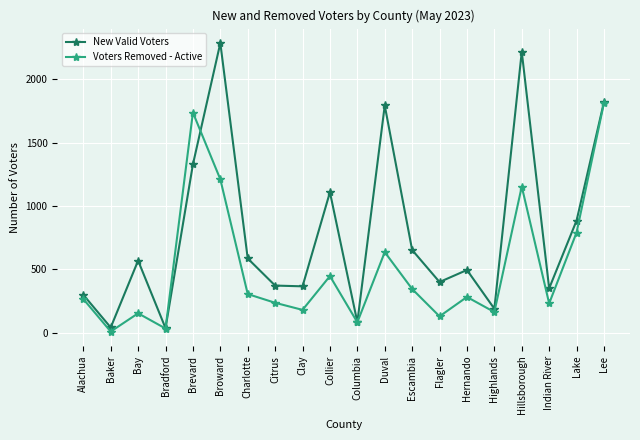

True or false: Voters Removed - Active and New Valid Voters intersect in this chart.

True